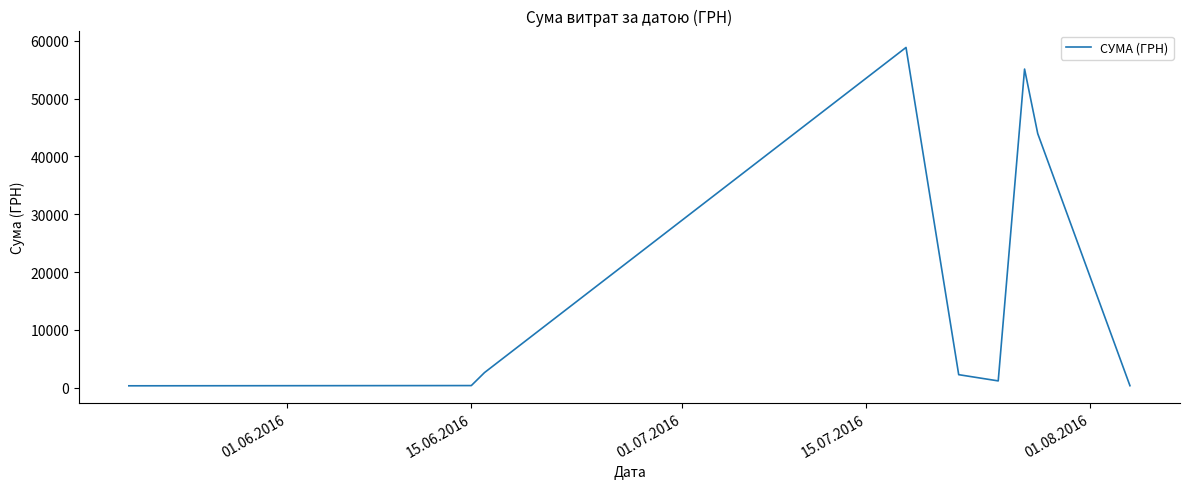

What is the maximum value shown in the chart?

58840.0